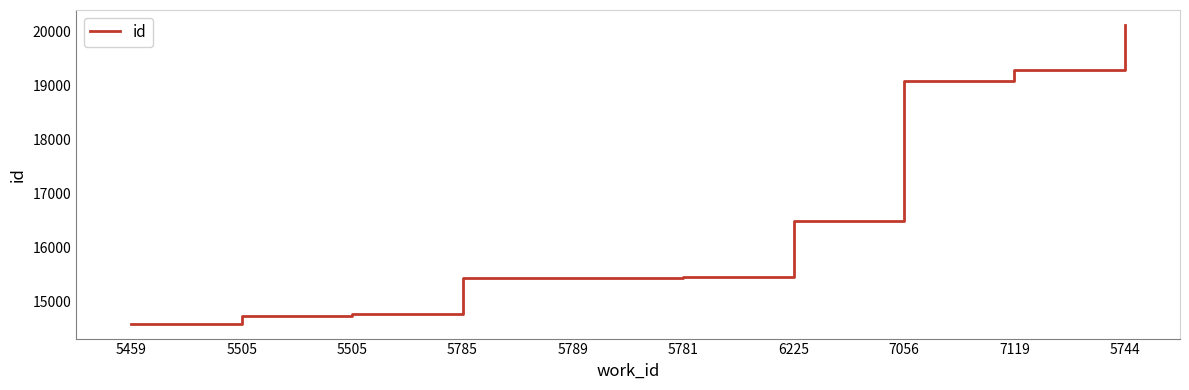

List the labels in order of value, largest first.

5744, 7119, 7056, 6225, 5781, 5789, 5785, 5505, 5505, 5459